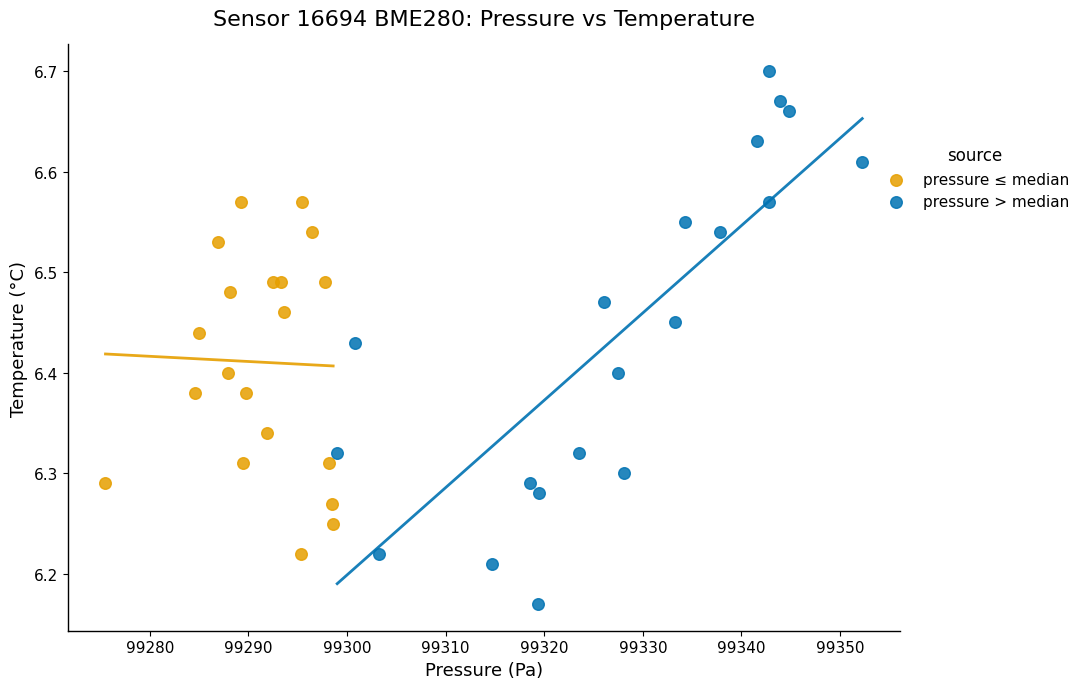

What are all the series names shown in the legend?

pressure ≤ median, pressure > median